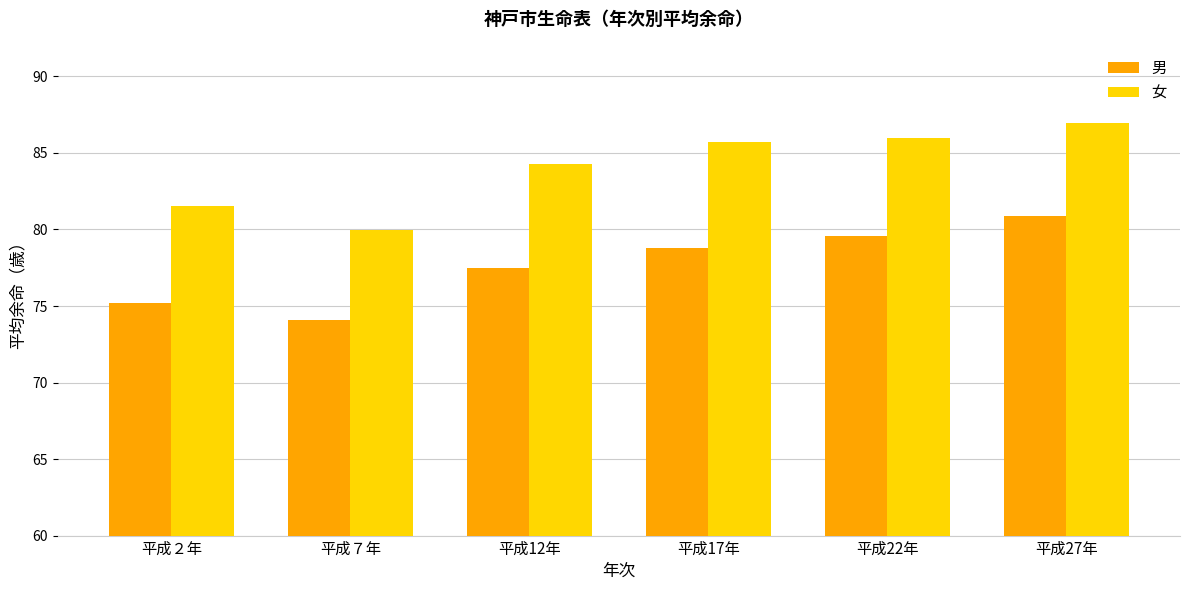

What position from the right is 平成12年?

4